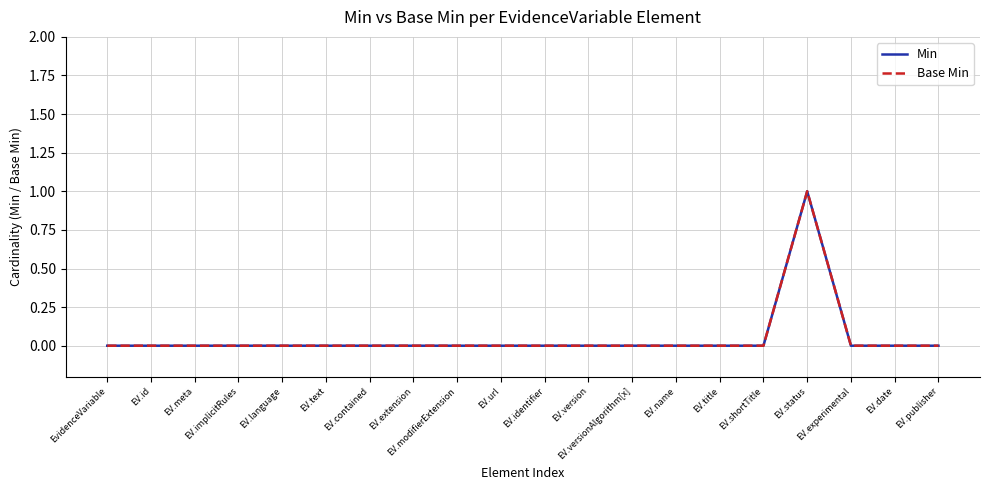

What is the sum of all Base Min values?

1